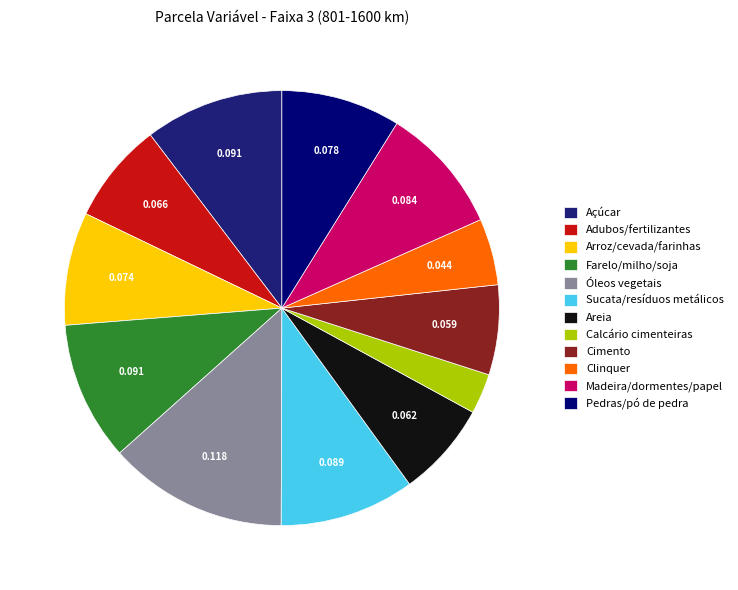

True or false: Sucata/resíduos metálicos accounts for 10% of the total.

True